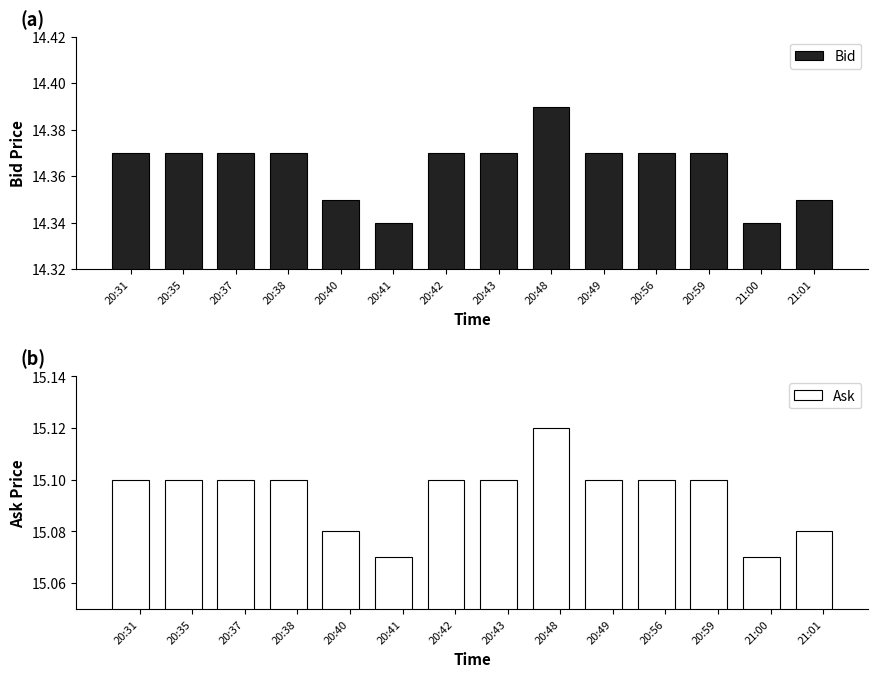

Reading left to right, what are all the values shown in this chart?

Bid: 20:31=14.4	20:35=14.4	20:37=14.4	20:38=14.4	20:40=14.3	20:41=14.3	20:42=14.4	20:43=14.4	20:48=14.4	20:49=14.4	20:56=14.4	20:59=14.4	21:00=14.3	21:01=14.3
Ask: 20:31=15.1	20:35=15.1	20:37=15.1	20:38=15.1	20:40=15.1	20:41=15.1	20:42=15.1	20:43=15.1	20:48=15.1	20:49=15.1	20:56=15.1	20:59=15.1	21:00=15.1	21:01=15.1